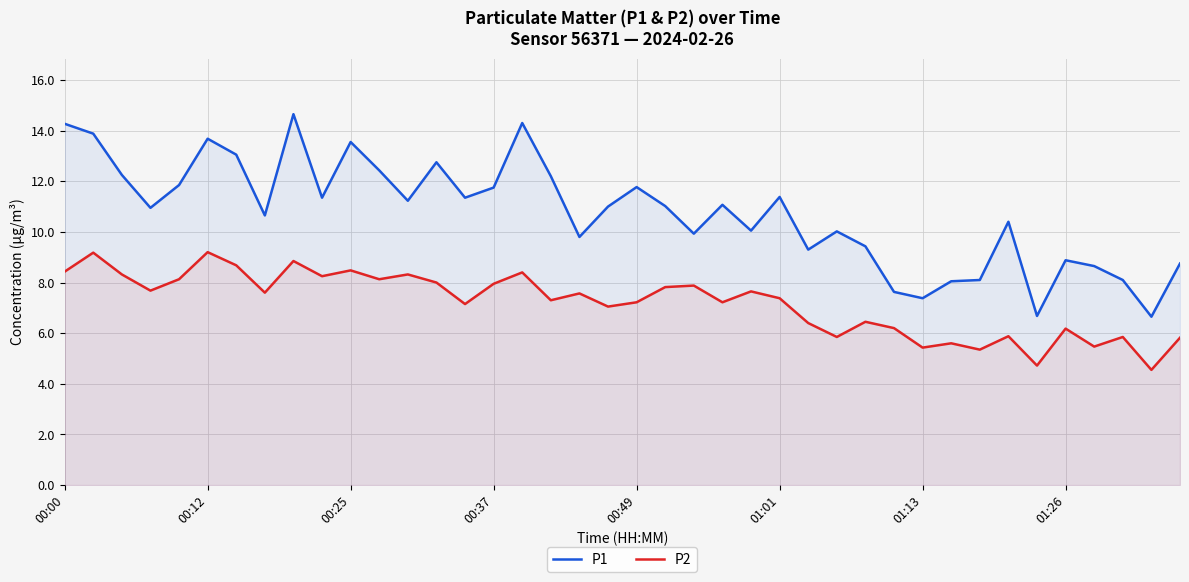

True or false: P2 and P1 cross at least once.

False